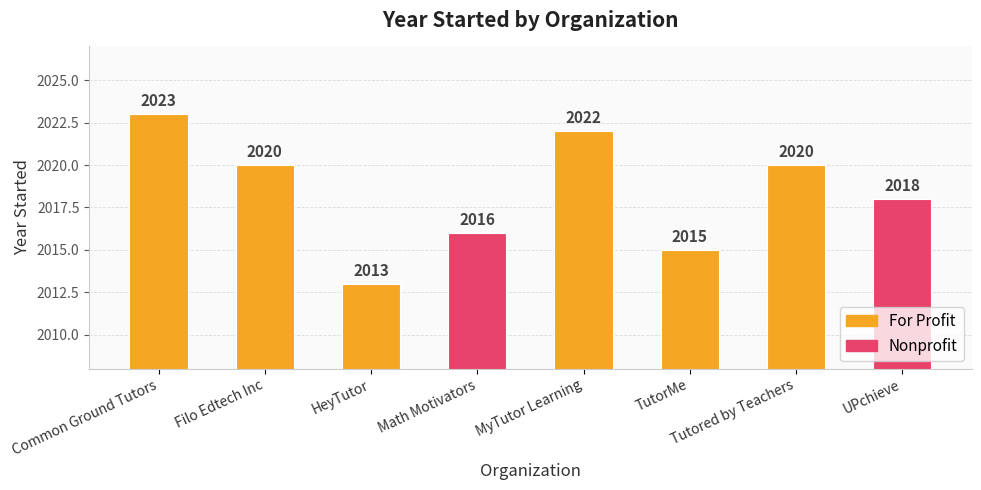

How many values are between 2016 and 2022?

5